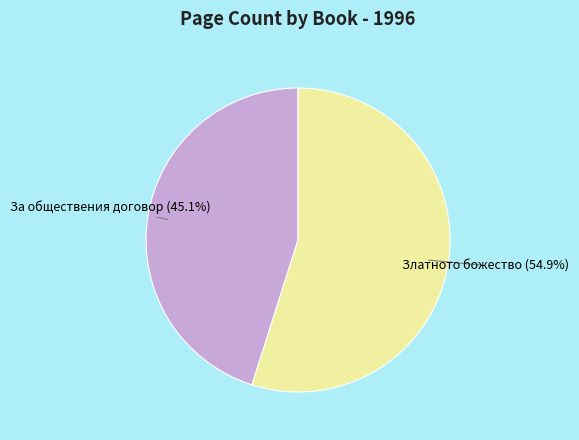

Rank the categories by value from highest to lowest.

Златното божество, За обществения договор